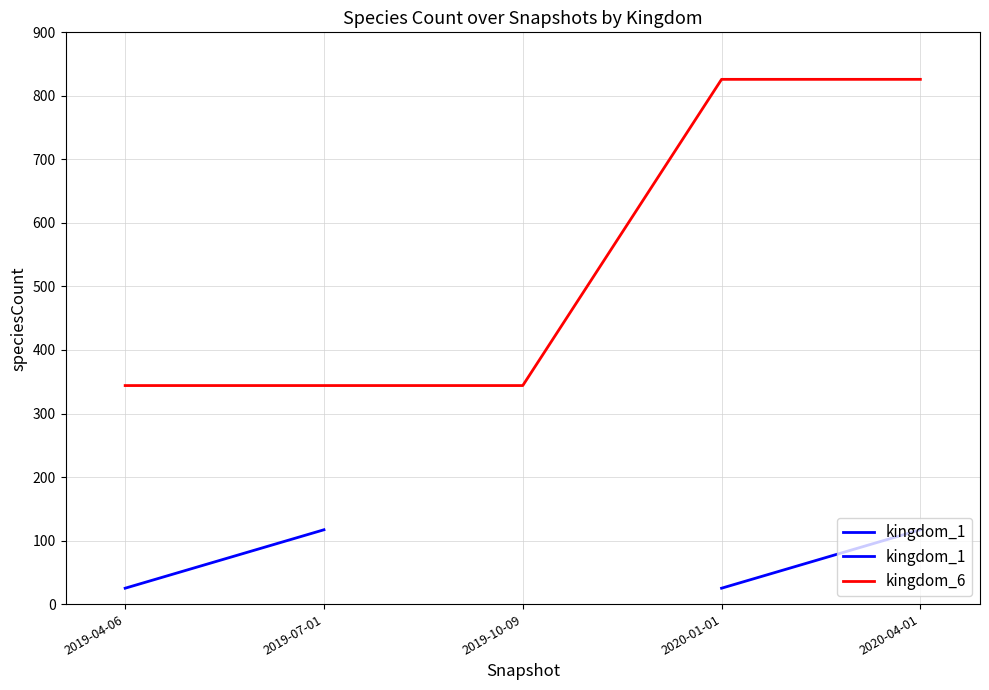

The chart shows a value of 606 at 2019-10-09. True or false?

False